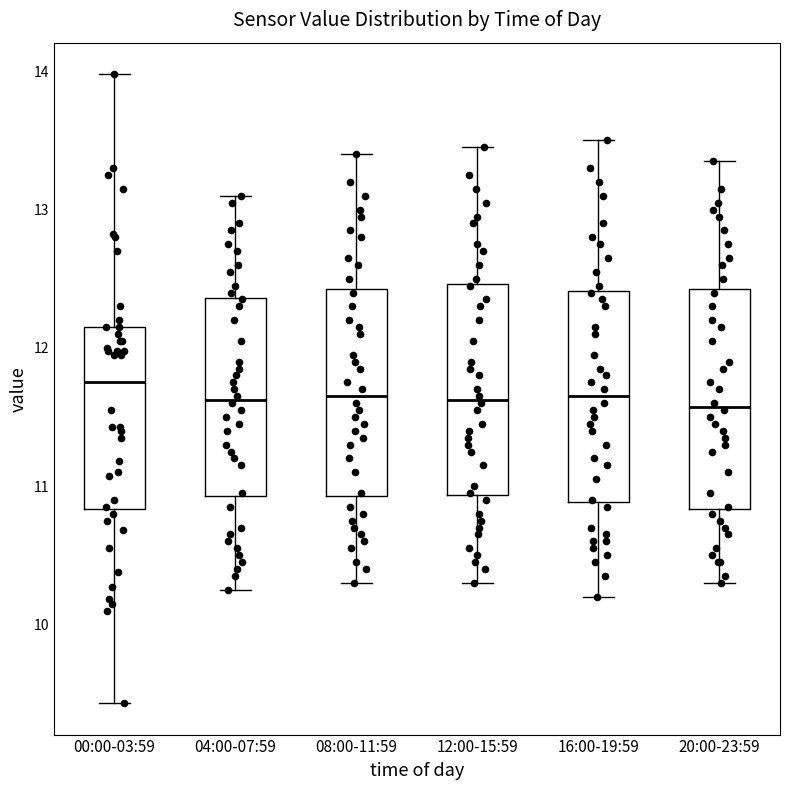

Reading left to right, read every box against the y-axis: the position of its median line, the range the box covers, and the ends of its whiskers. The values are not printed on the chart, so give them approximately, as read against the axis.

00:00-03:59: median 11.8, box 10.8 to 12.2, whiskers 9.4 to 14.0
04:00-07:59: median 11.6, box 10.9 to 12.4, whiskers 10.3 to 13.1
08:00-11:59: median 11.7, box 10.9 to 12.4, whiskers 10.3 to 13.4
12:00-15:59: median 11.6, box 10.9 to 12.5, whiskers 10.3 to 13.5
16:00-19:59: median 11.7, box 10.9 to 12.4, whiskers 10.2 to 13.5
20:00-23:59: median 11.6, box 10.8 to 12.4, whiskers 10.3 to 13.4